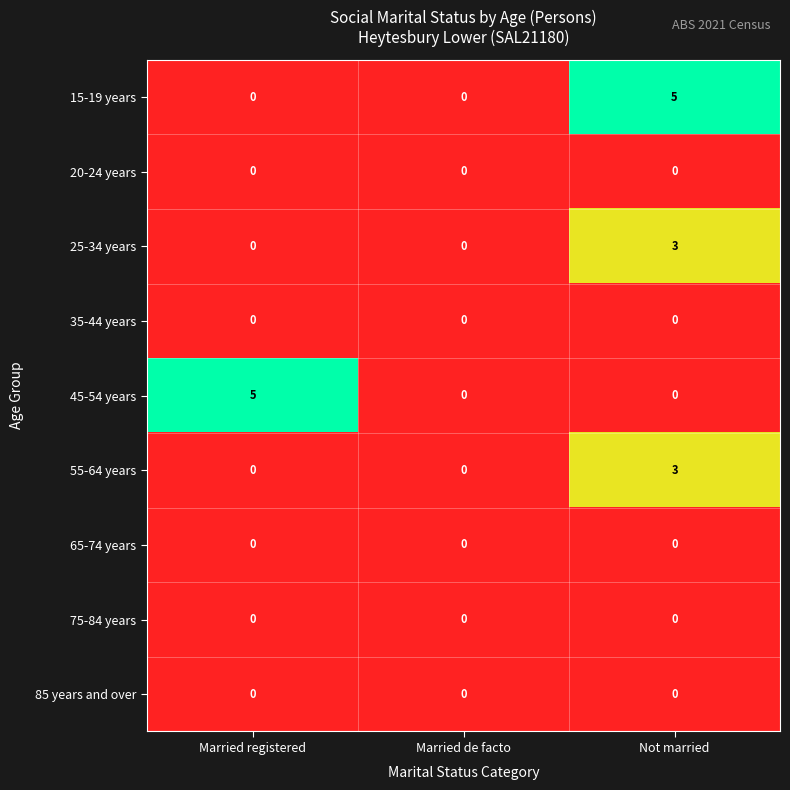

Is the value of 45-54 years at Married registered greater than the value of 55-64 years at Married registered?

Yes